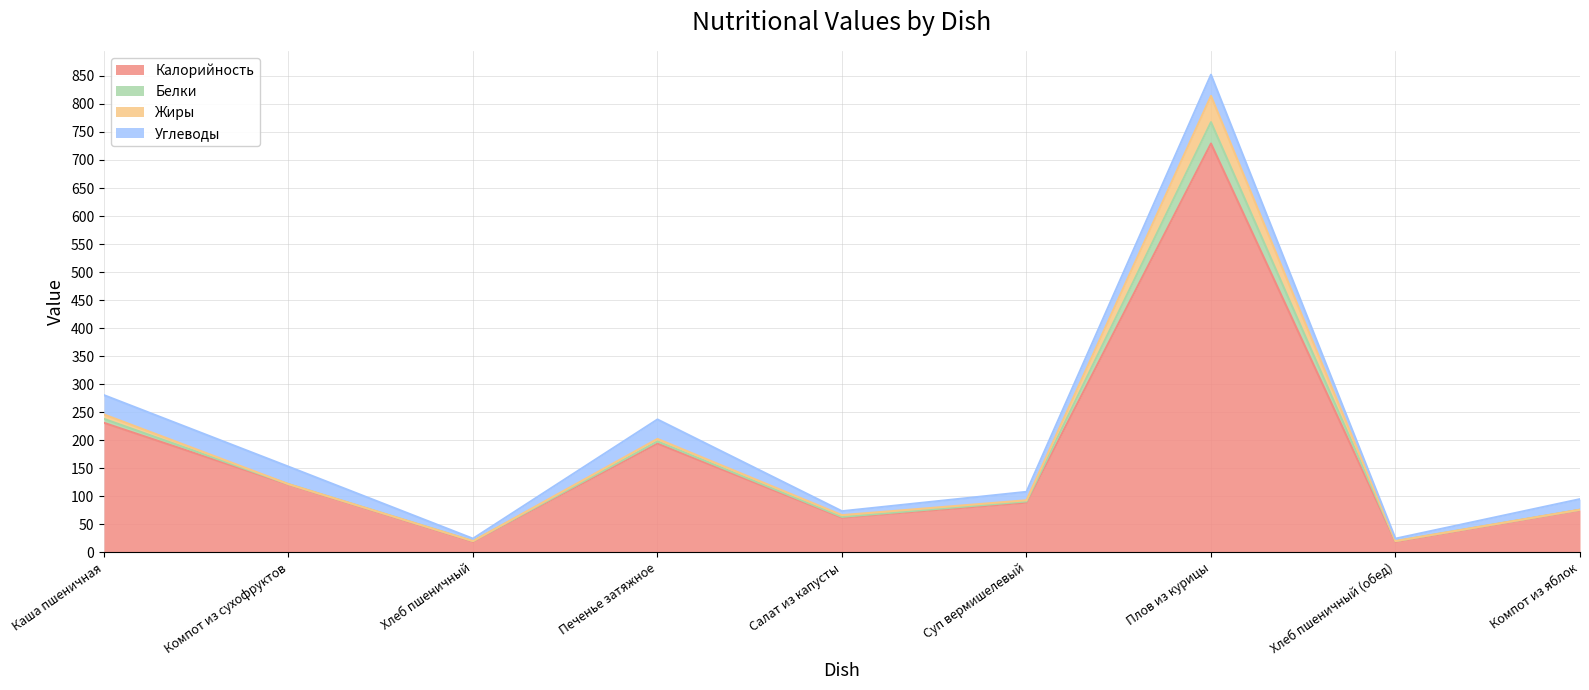

At which category is the sum across all series the highest?

Плов из курицы